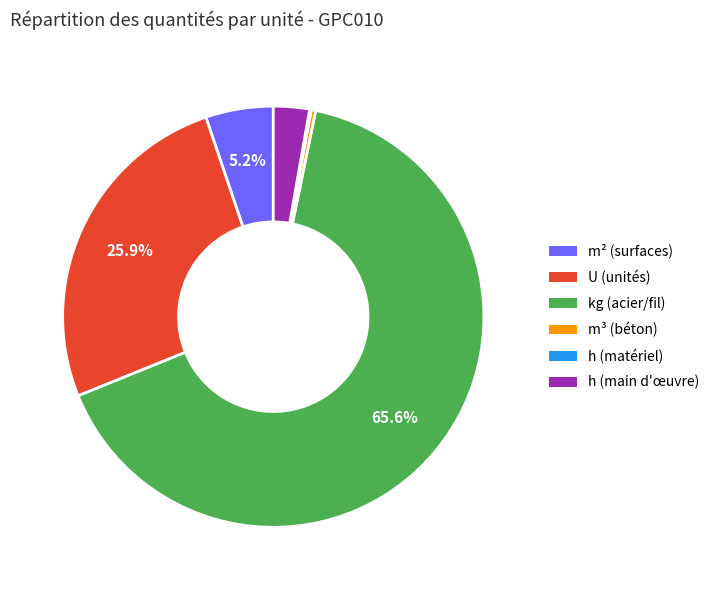

Does any single category account for the majority?

Yes